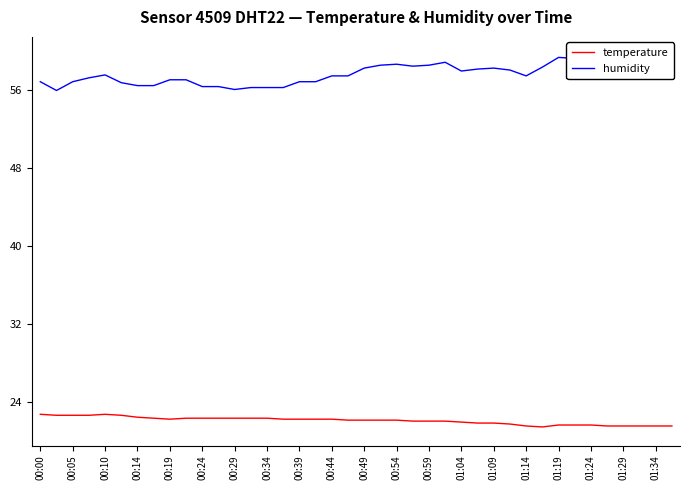

True or false: humidity and temperature cross at least once.

False